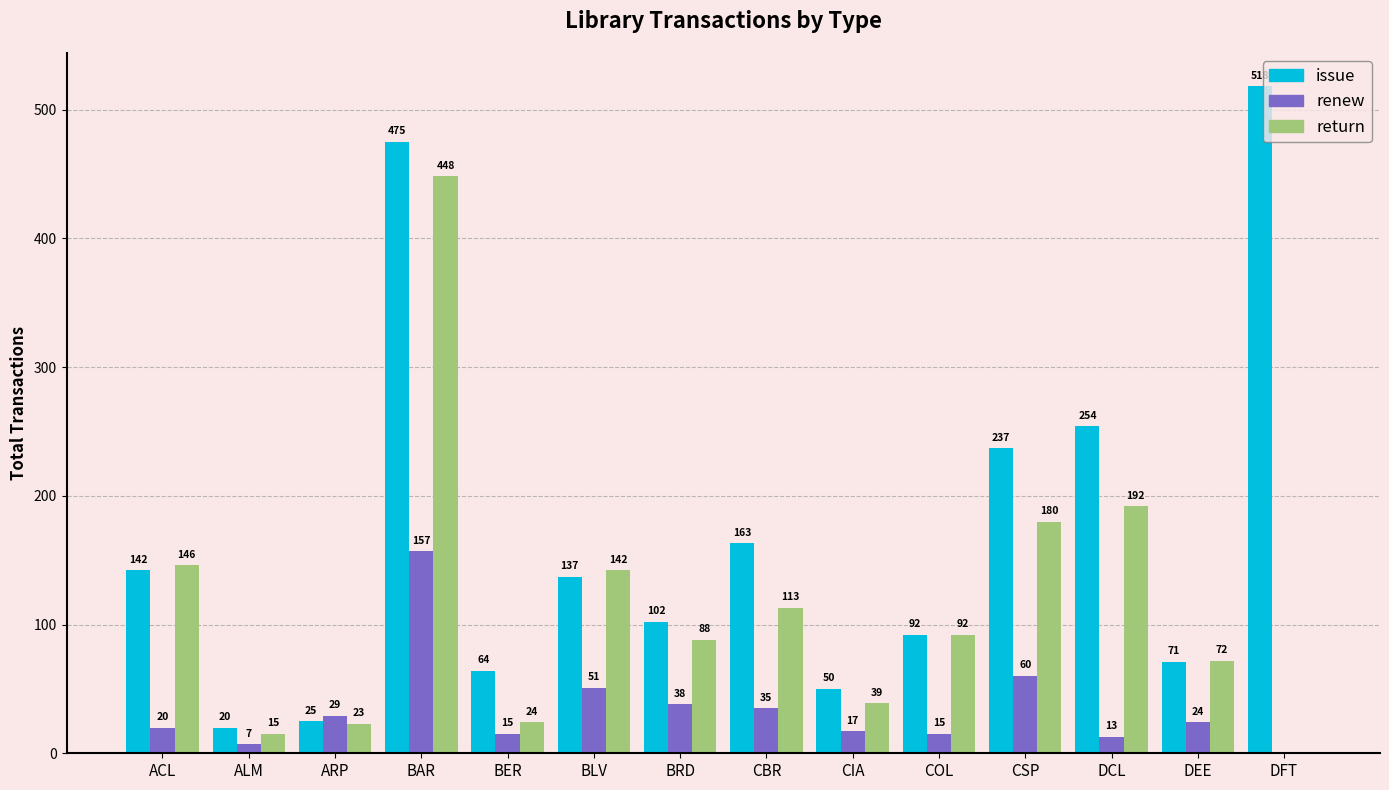

Where is issue nearest to the value 269?

DCL